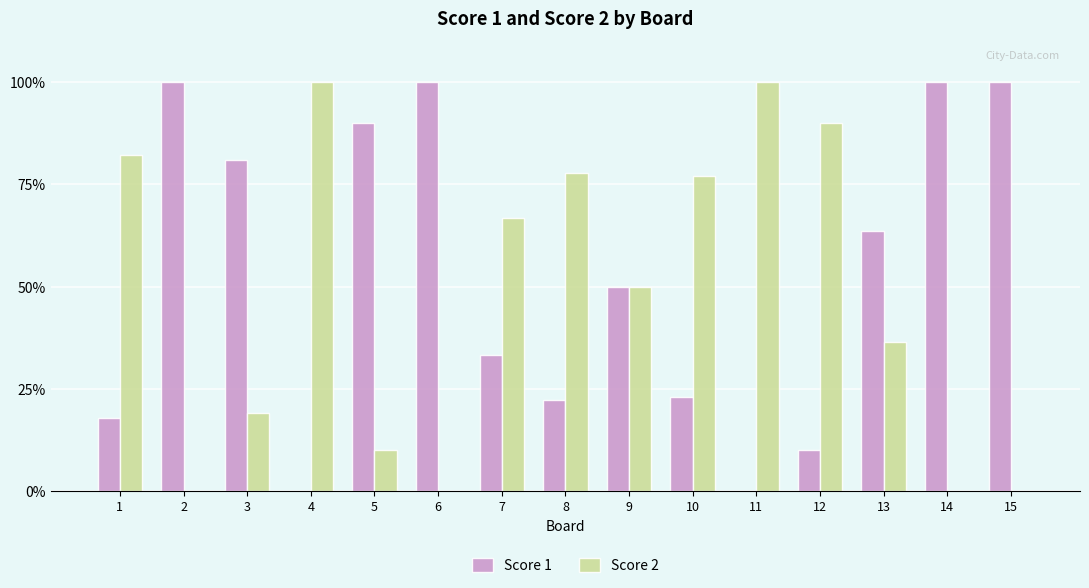

What is the total value across all series at 2?

100.0